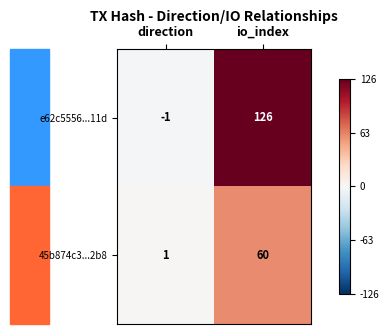

Which category has the lowest value across all series?

direction